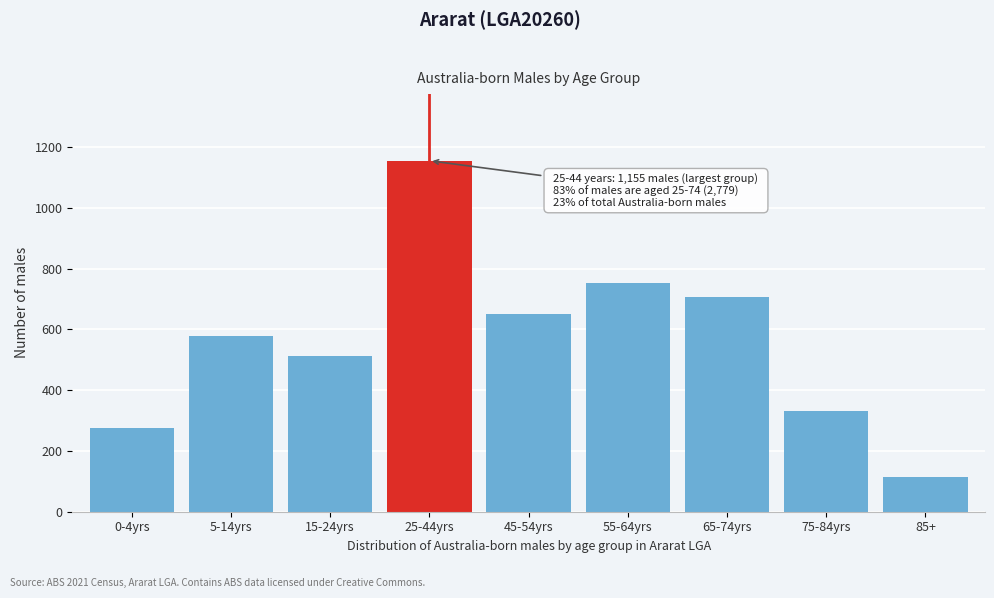

Reading left to right, what are all the values shown in this chart?

274	578	511	1155	652	754	707	330	114